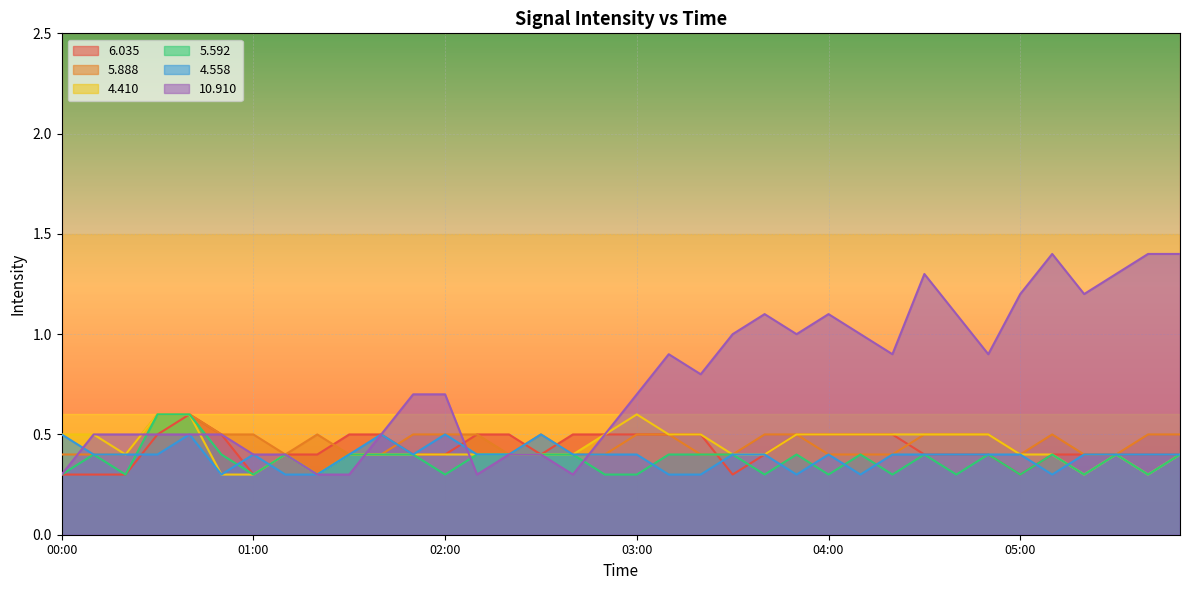

Which series has the widest spread of values?

 10.910